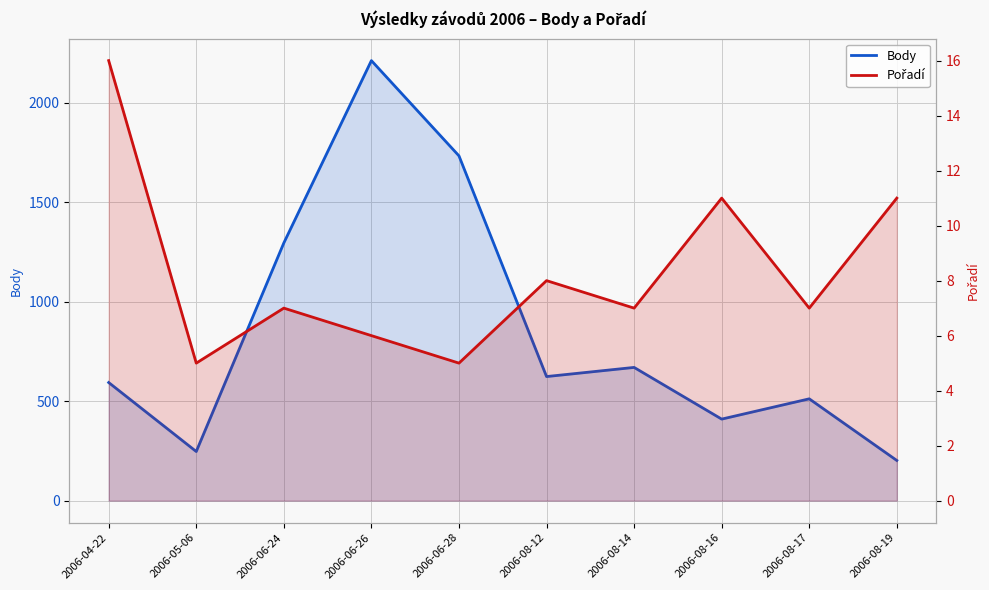

The Pořadí series shows 3 at 2006-06-26. True or false?

False